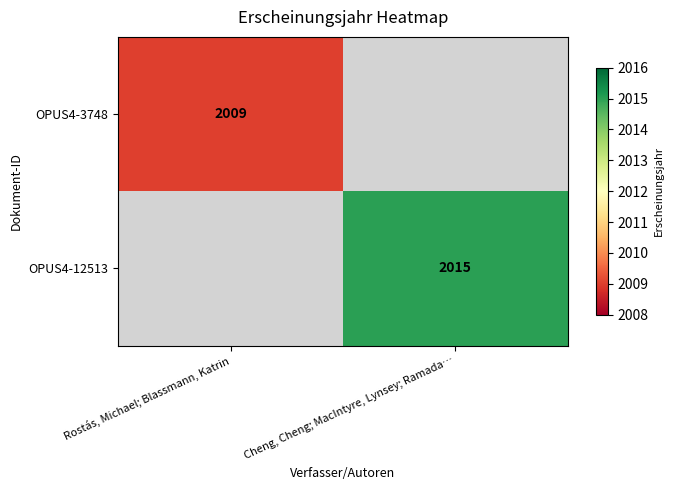

Which category has the lowest value across all series?

Cheng, Cheng; MacIntyre, Lynsey; Ramada…